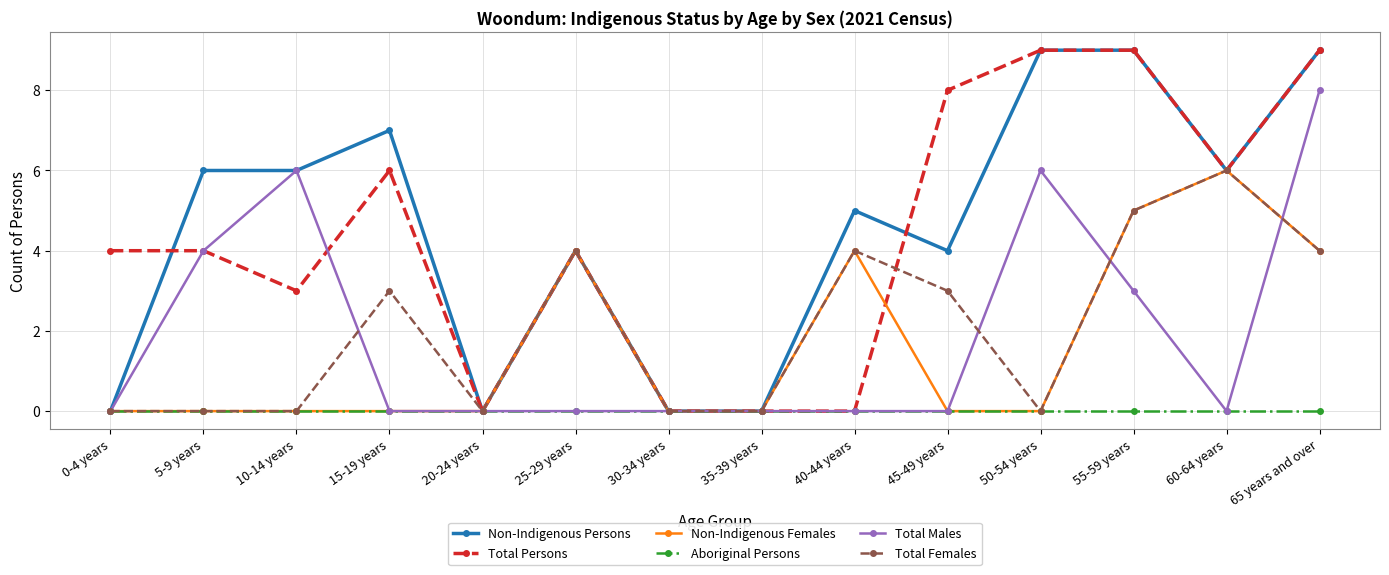

What are all the series names shown in the legend?

Non-Indigenous Persons, Total Persons, Non-Indigenous Females, Aboriginal Persons, Total Males, Total Females